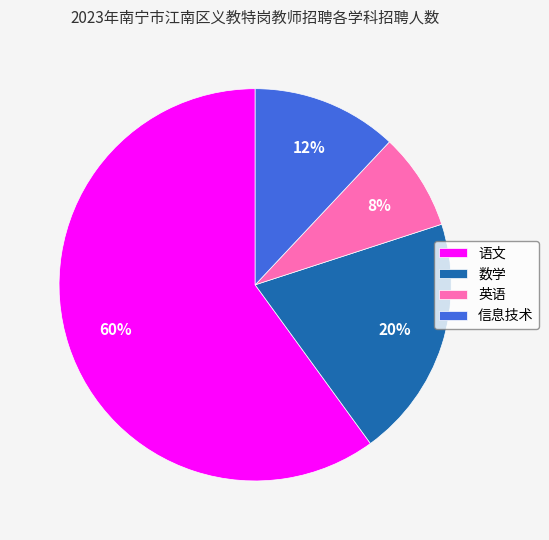

To the nearest percent, what portion does 语文 represent?

60%